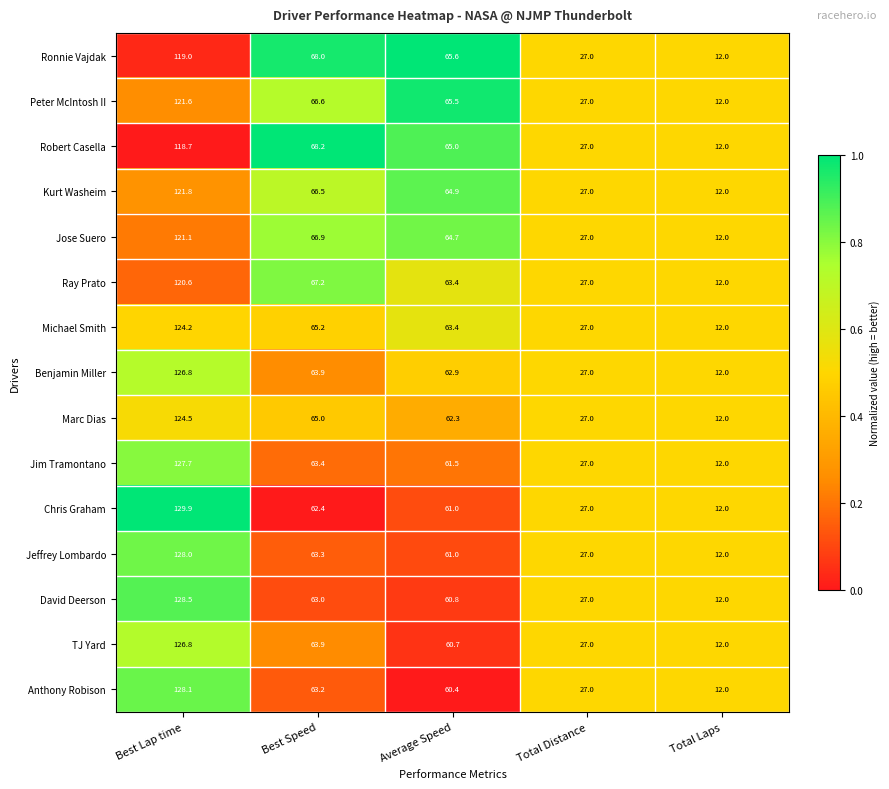

What is the total value across all series at Average Speed?

943.1